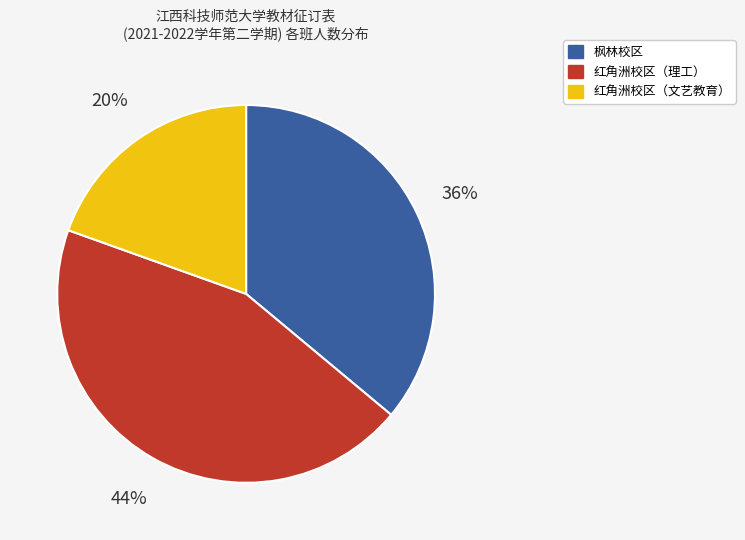

Does any single category account for the majority?

No